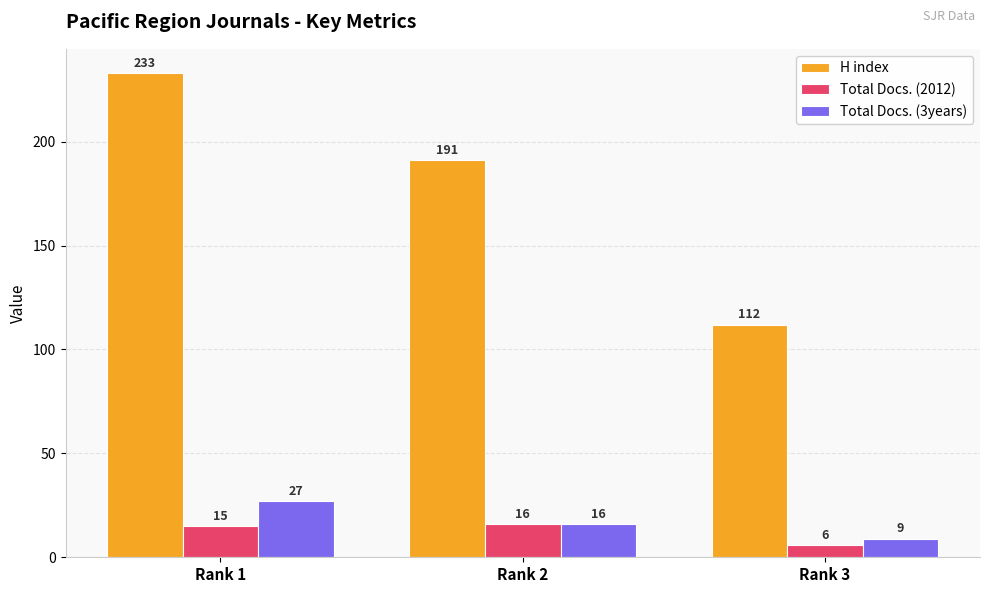

Which series has the largest range (max minus min)?

H index